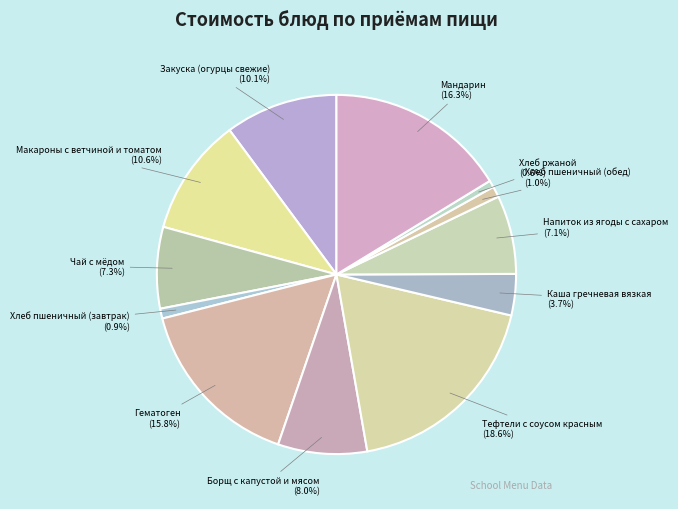

True or false: Гематоген accounts for 6% of the total.

False